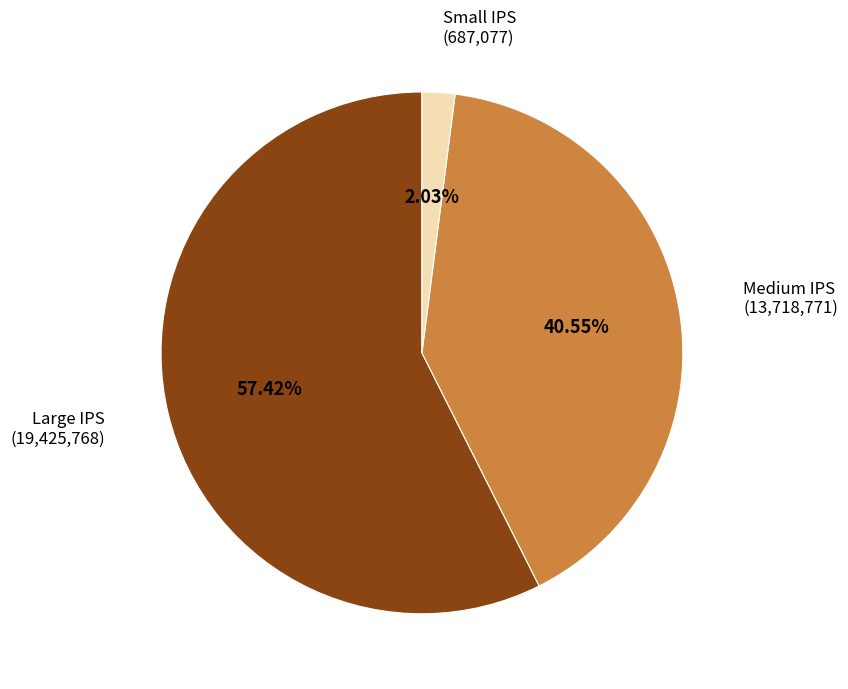

Rank the categories by value from lowest to highest.

Small IPS, Medium IPS, Large IPS